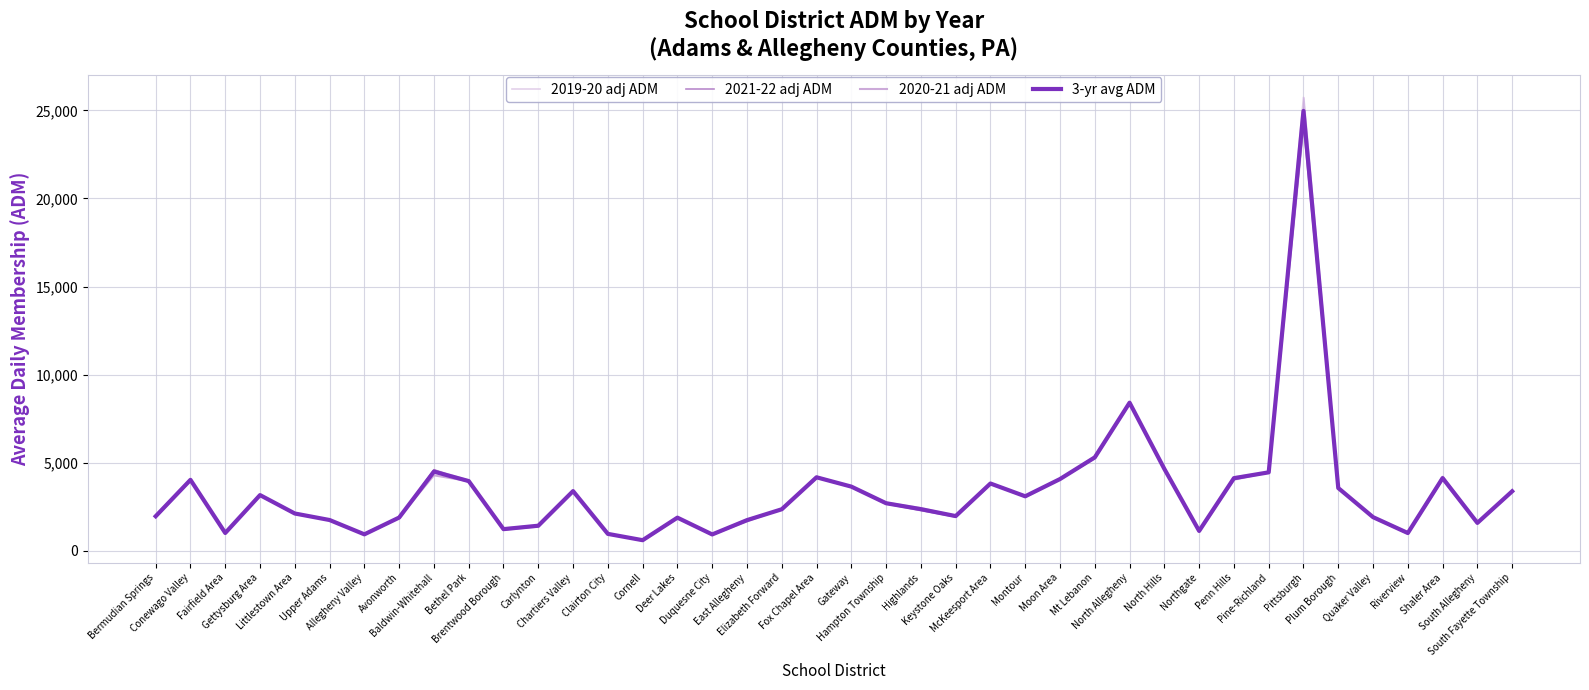

Which series has the largest total across all categories?

2019-20 adj ADM